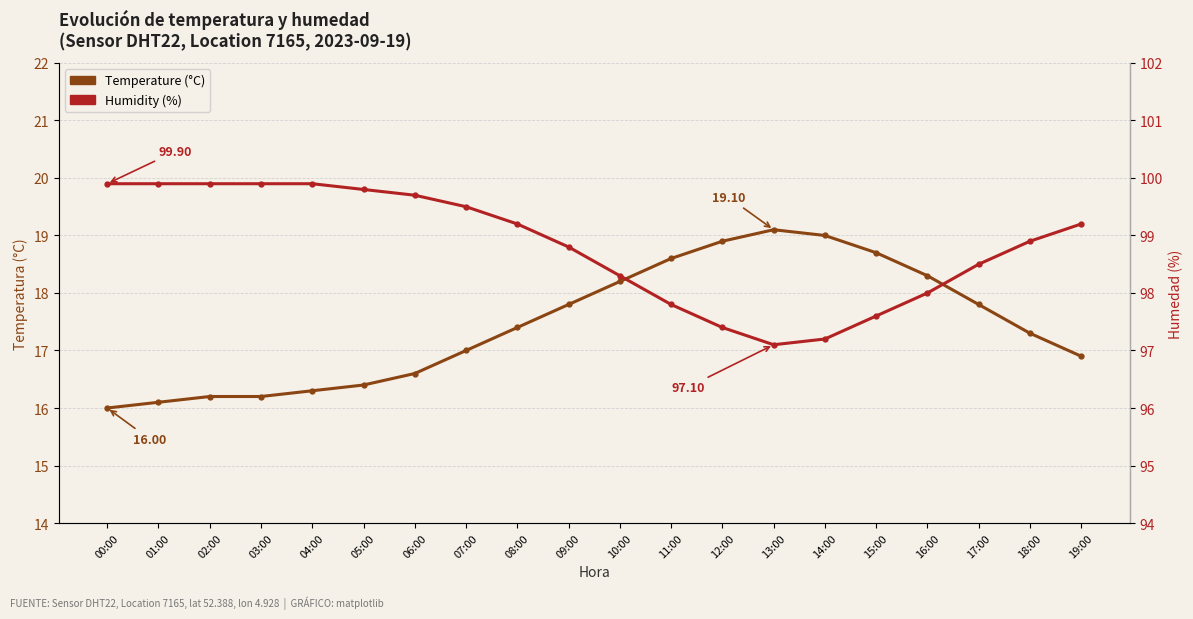

What is the label of the 19th point from the right?

01:00